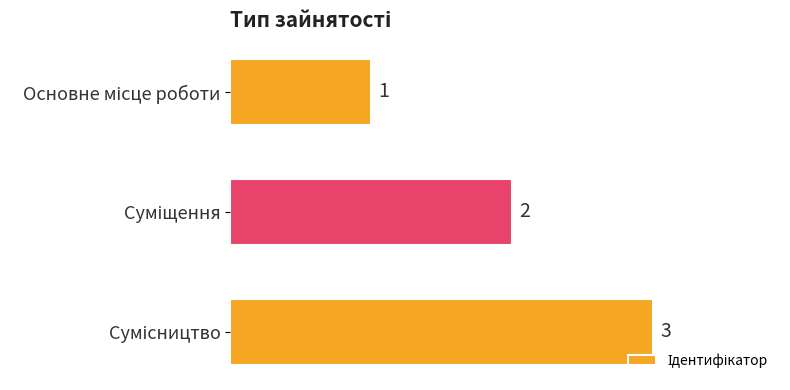

What is the value of the 3rd bar from the top?

3